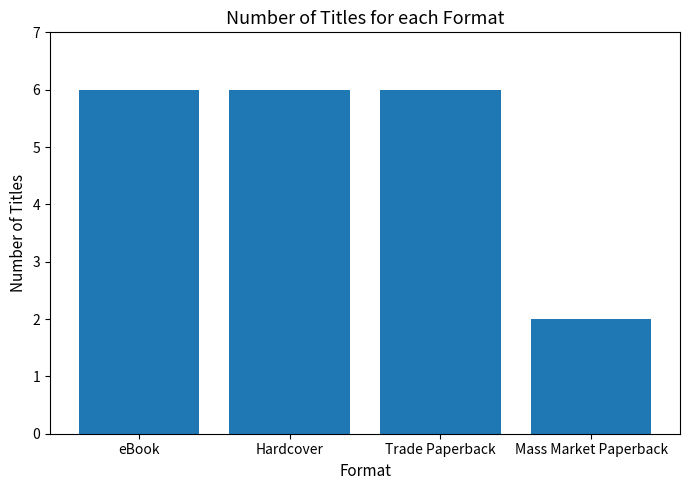

What value does the data have at Trade Paperback?

6